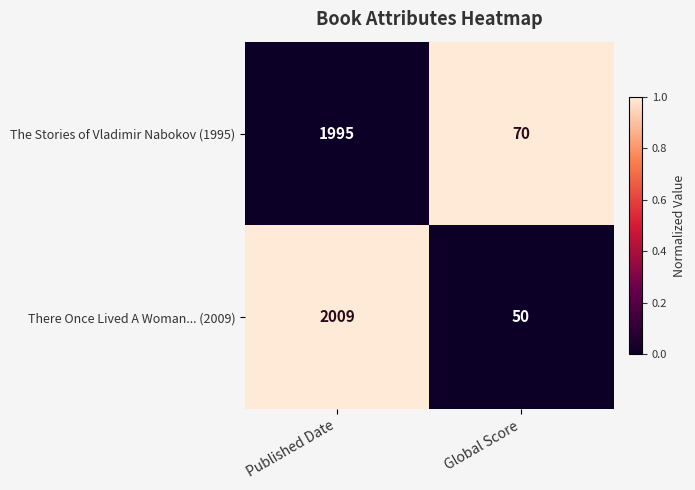

What is the sum of all The Stories of Vladimir Nabokov (1995) values?

2065